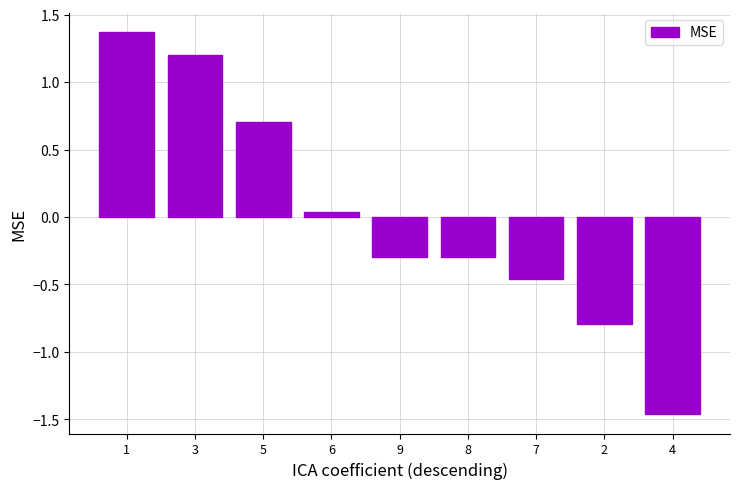

Does the chart contain stacked bars?

No